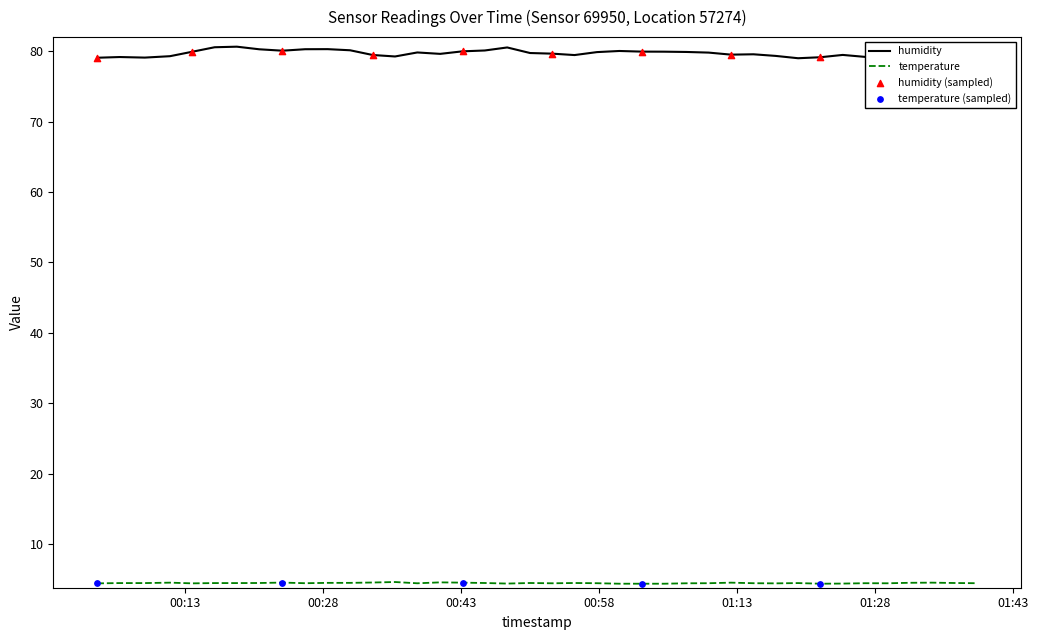

Which series has the largest total across all categories?

humidity